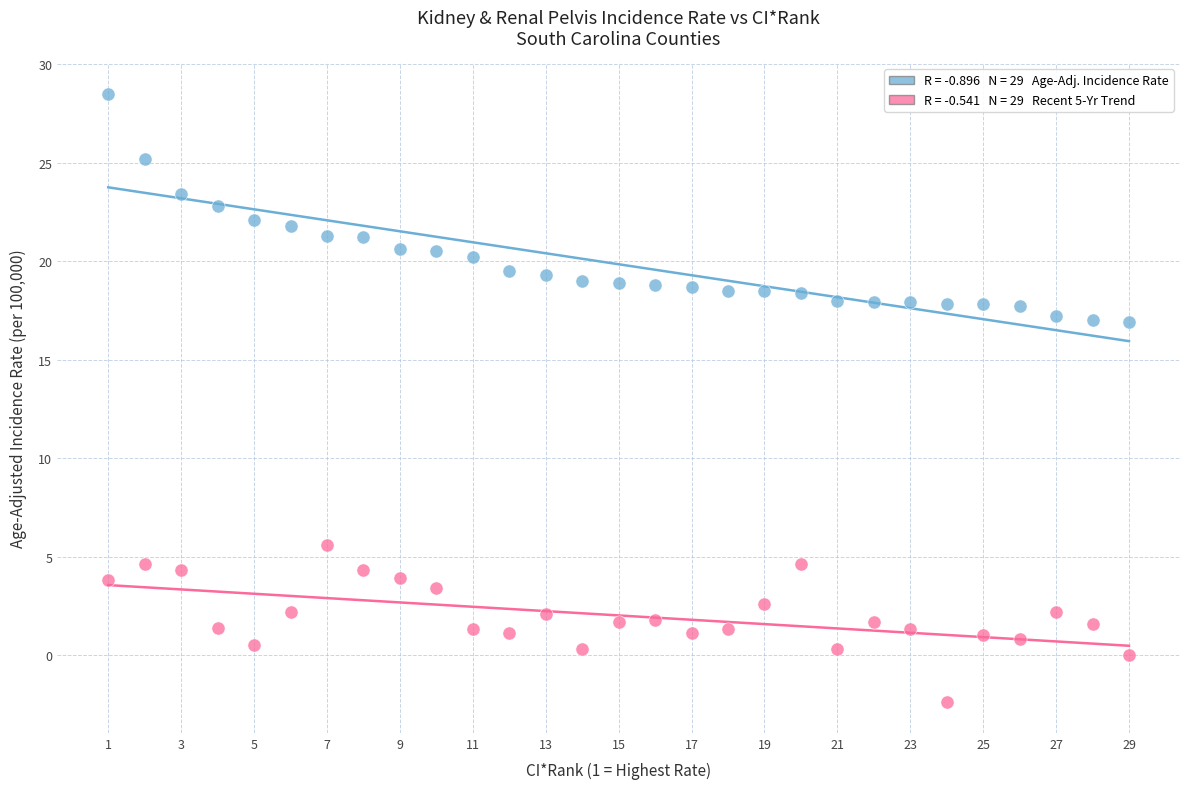

Across all data points, what is the range of Y values (max minus min)?

30.9